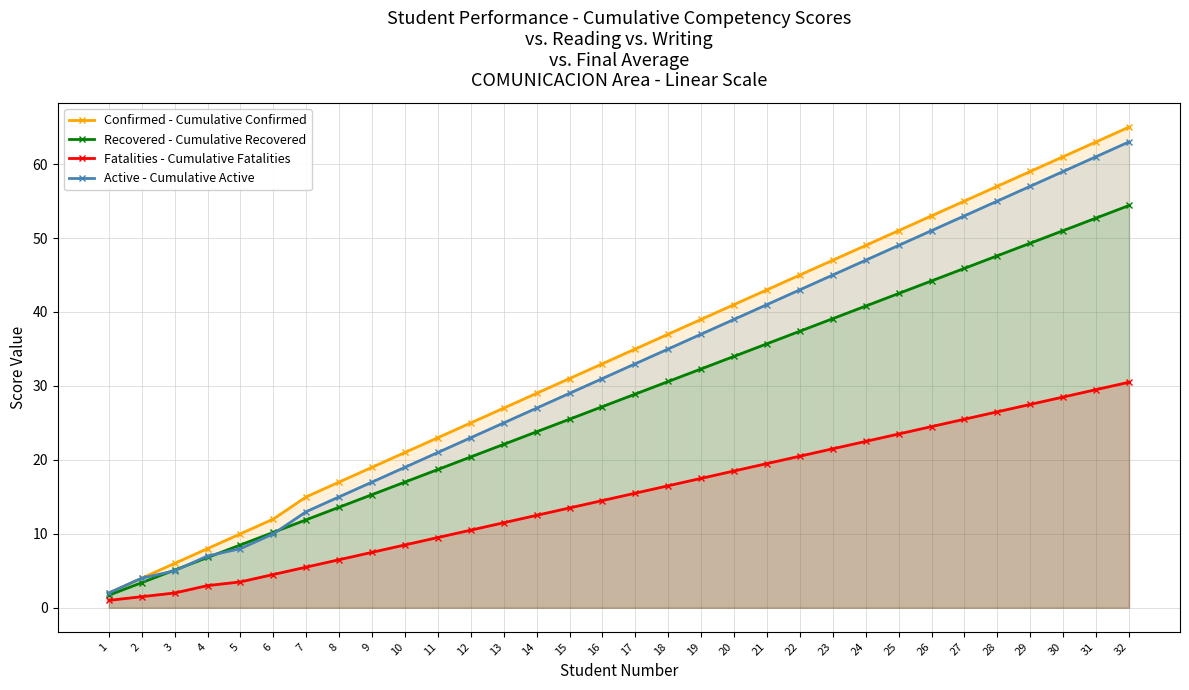

True or false: Confirmed - Cumulative Confirmed and Fatalities - Cumulative Fatalities intersect in this chart.

False